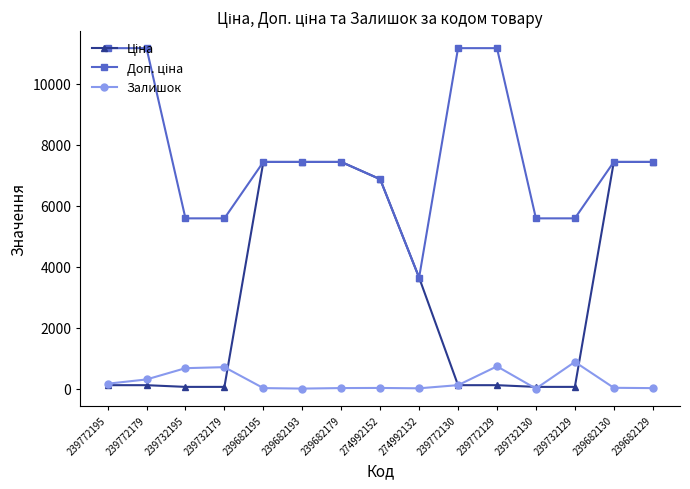

What is the difference between the highest and lowest values at 239682193?

7436.2